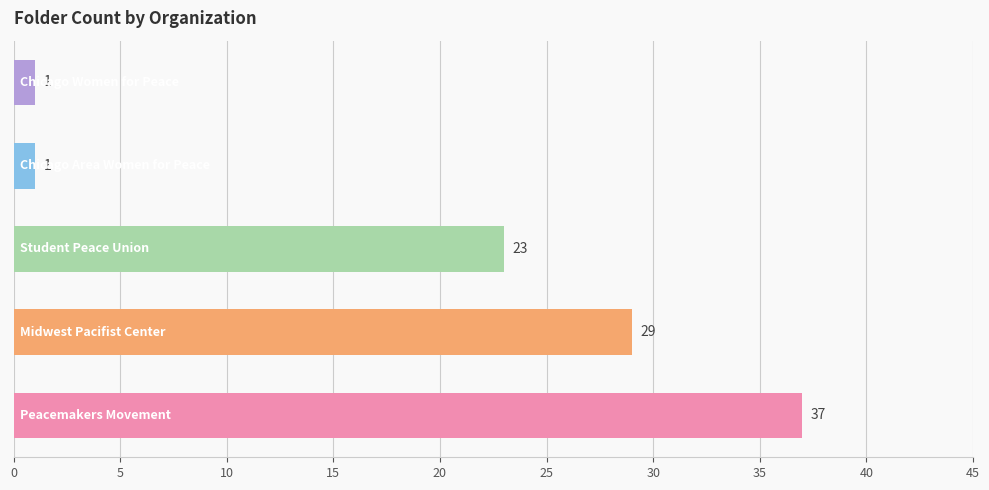

Count the values in the range 1 to 29.

4